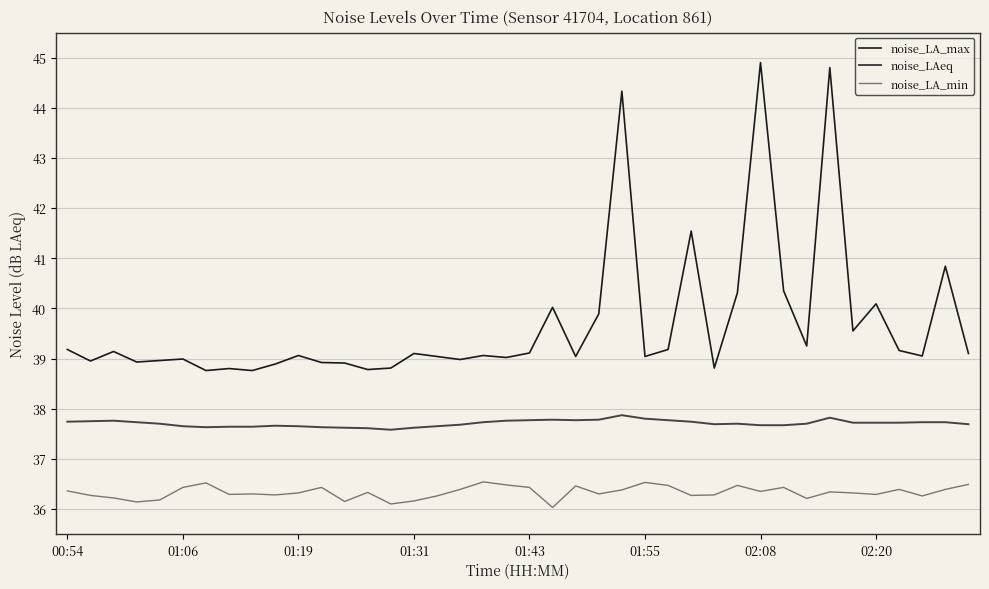

What is the difference between the maximum and minimum values in the noise_LAeq series?

0.3